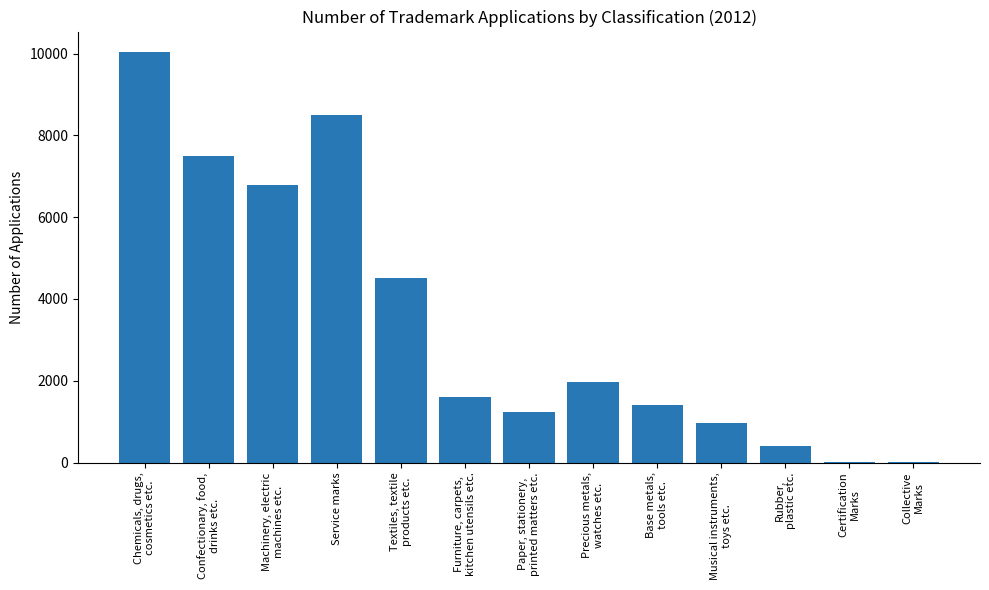

What is the greatest value displayed?

10039